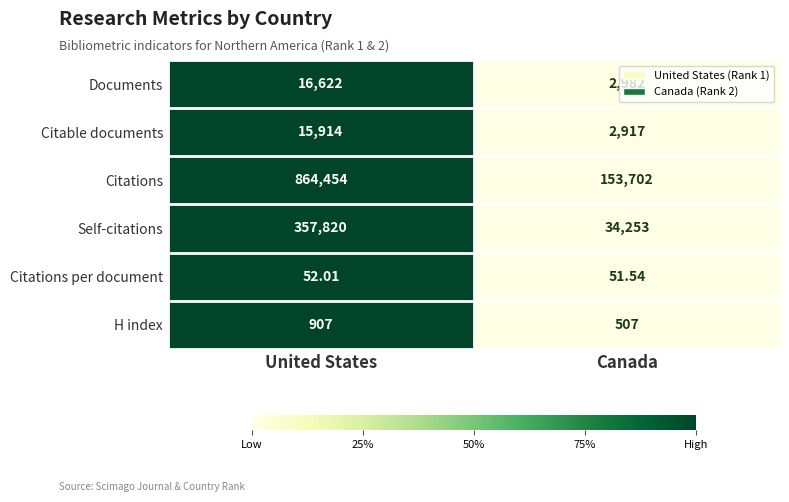

Which series has the largest total across all categories?

Citations